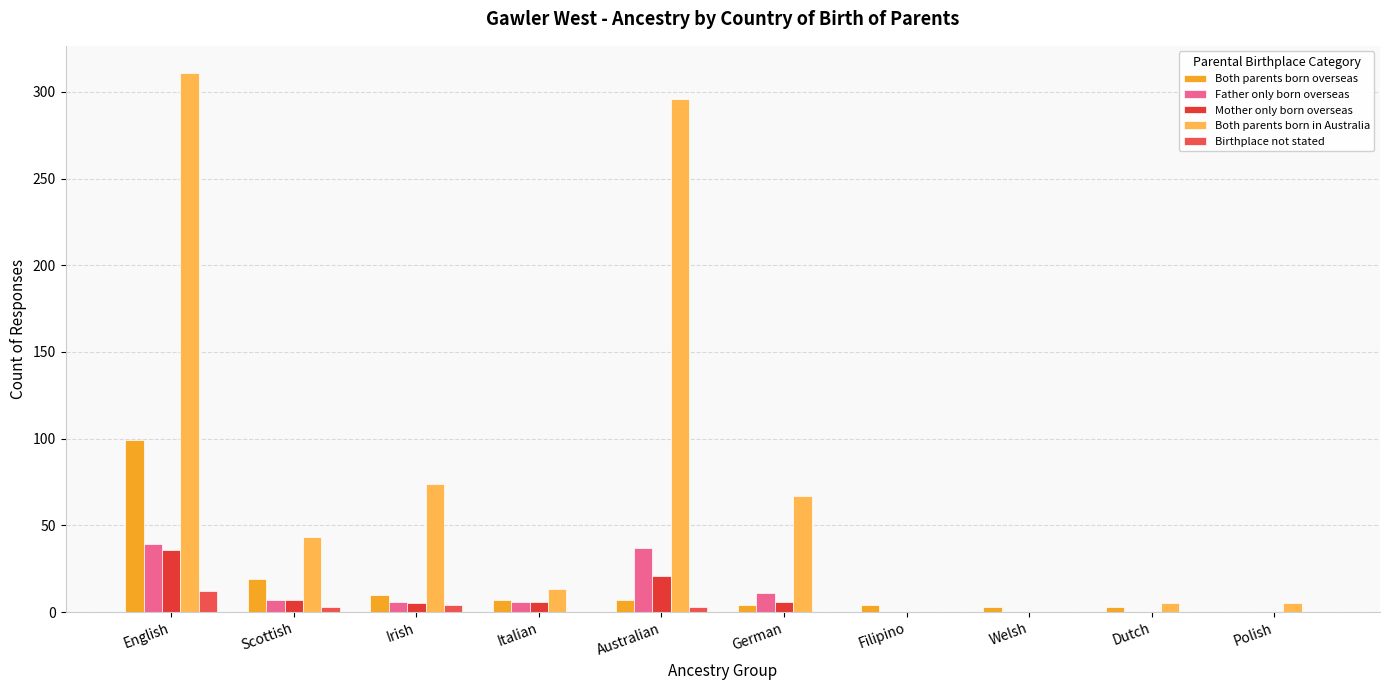

What is the approximate value of Both parents born overseas at English?

99